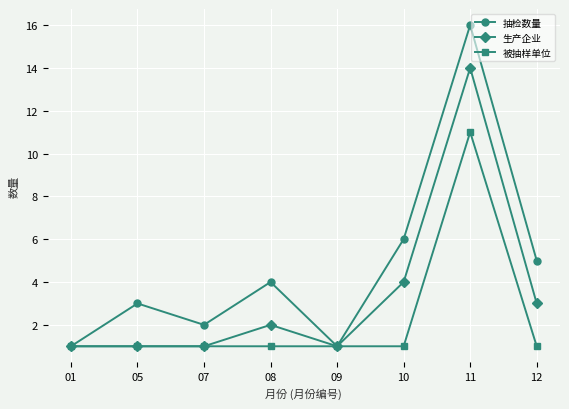

Reading right to left, list all the values displayed in this chart.

抽检数量: 12=5	11=16	10=6	09=1	08=4	07=2	05=3	01=1
生产企业: 12=3	11=14	10=4	09=1	08=2	07=1	05=1	01=1
被抽样单位: 12=1	11=11	10=1	09=1	08=1	07=1	05=1	01=1